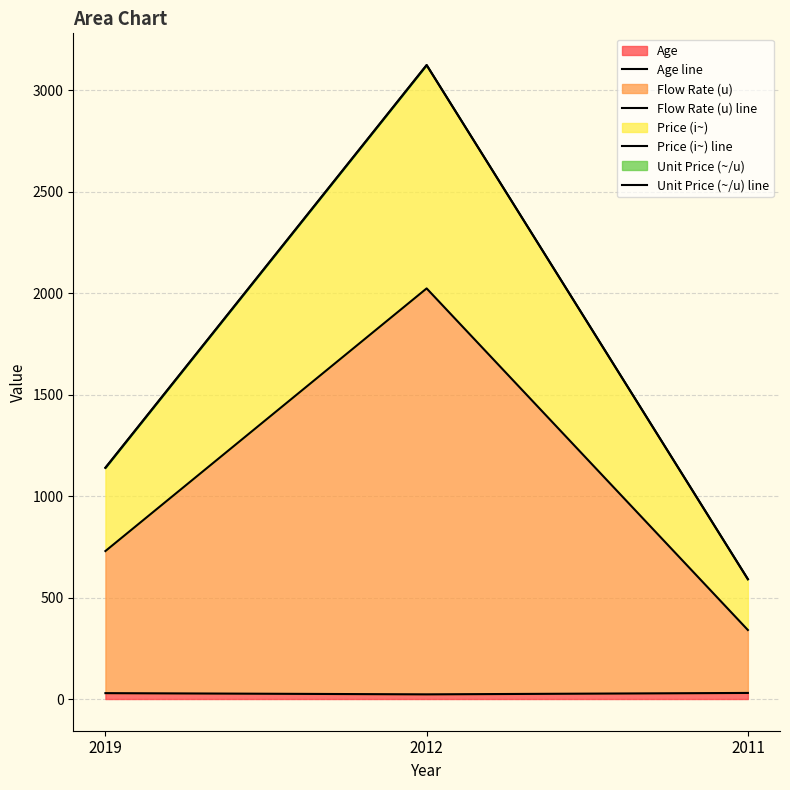

How many lines are shown in the chart?

4